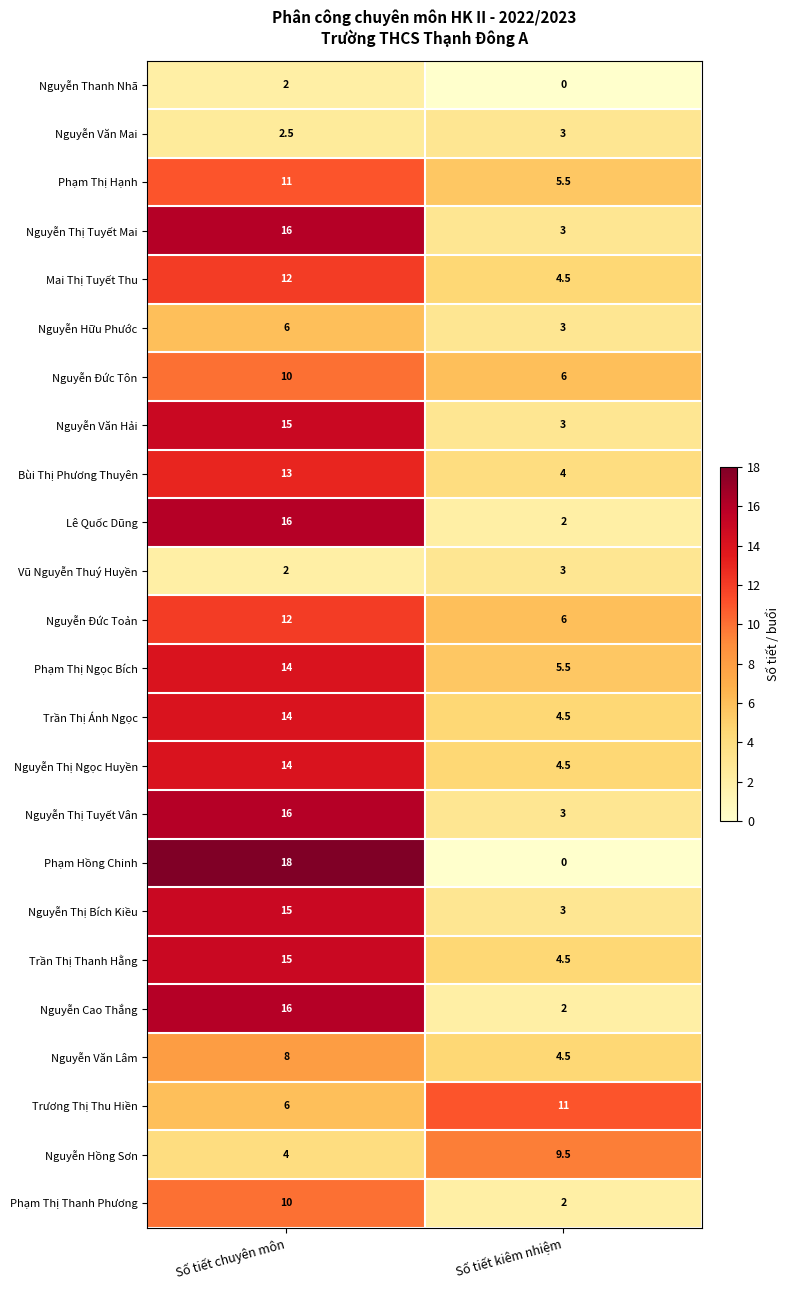

The Trương Thị Thu Hiền series shows 2.6 at Số tiết kiêm nhiệm. True or false?

False